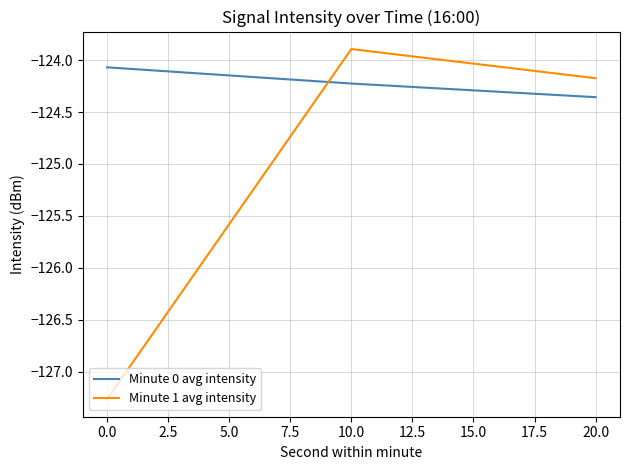

What is the difference between the Minute 0 avg intensity values at 20.0 and 0.0?

0.3